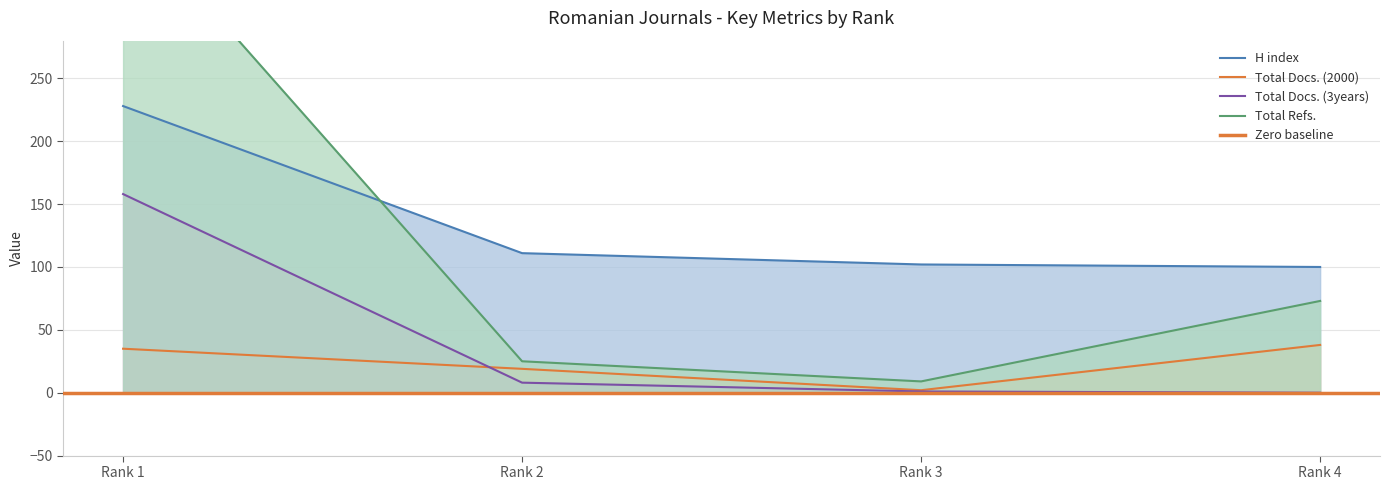

Reading right to left, transcribe all the data shown in this chart.

H index: 100	102	111	228
Total Docs. (2000): 38	2	19	35
Total Docs. (3years): 0	1	8	158
Total Refs.: 73	9	25	384